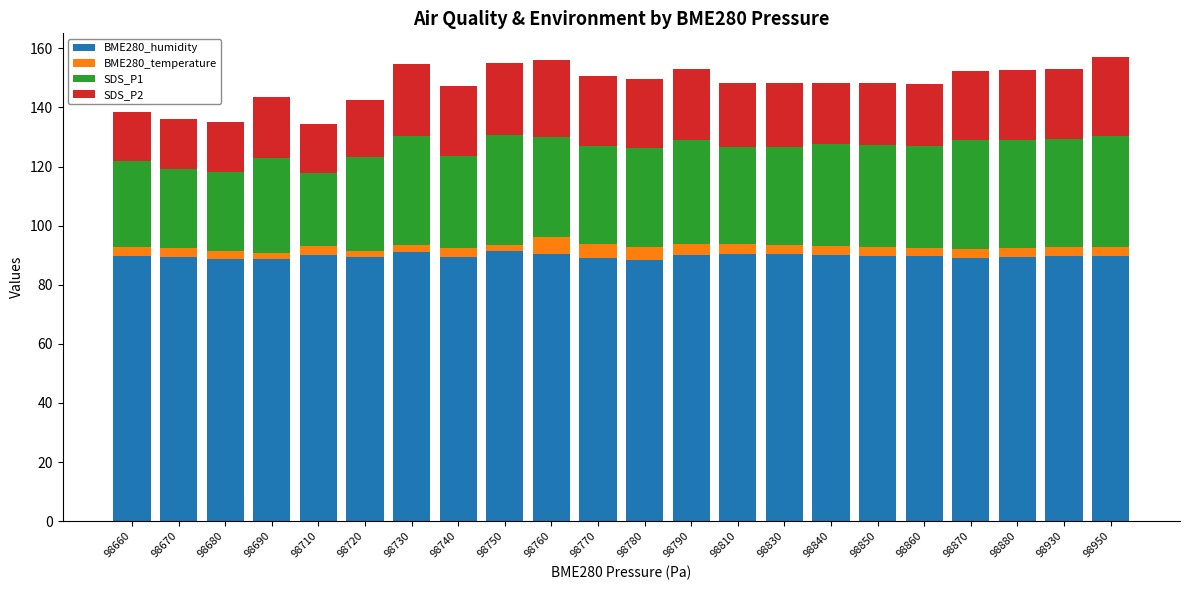

The value of BME280_humidity at 98760 is 90.5. True or false?

True